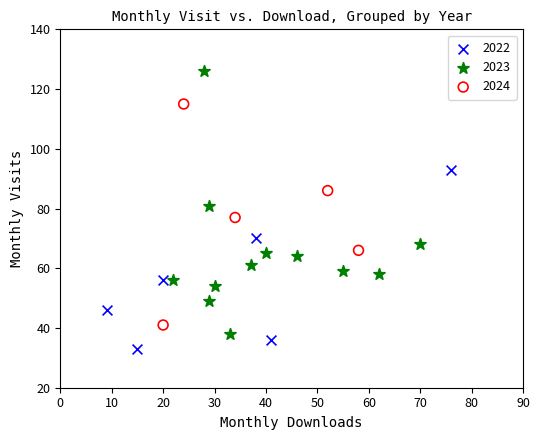

Which series contains the lowest Y value?

2022